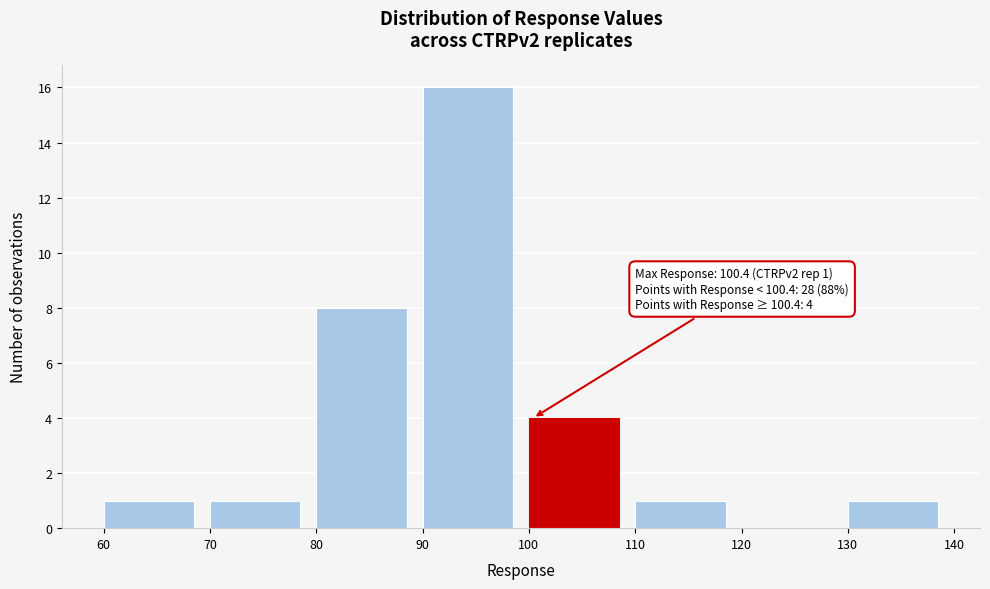

Over which range of the x-axis is the bar tallest?

90 to 100